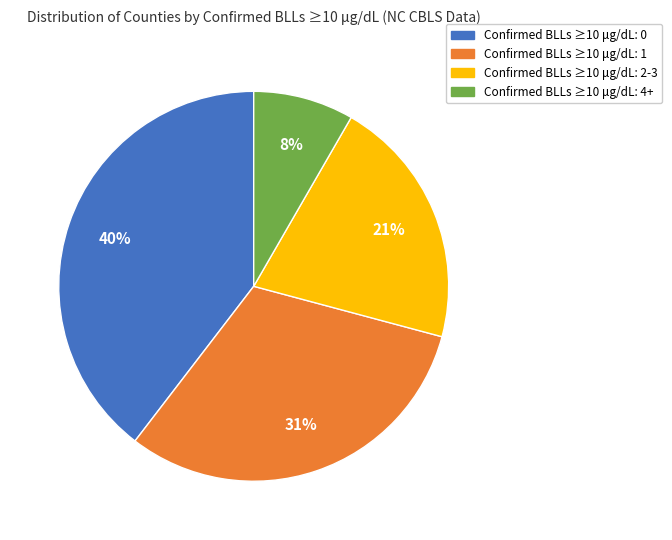

Is there a majority slice in this chart?

No